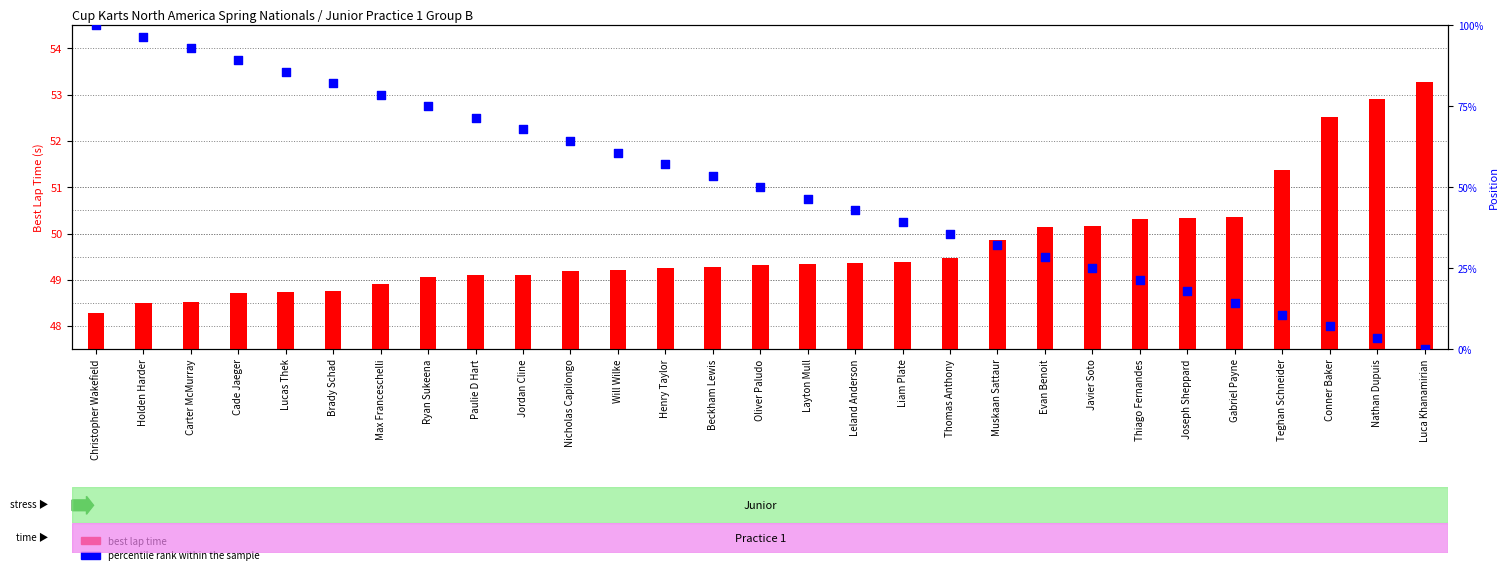

What are all the series names shown in the legend?

best lap time, percentile rank within the sample